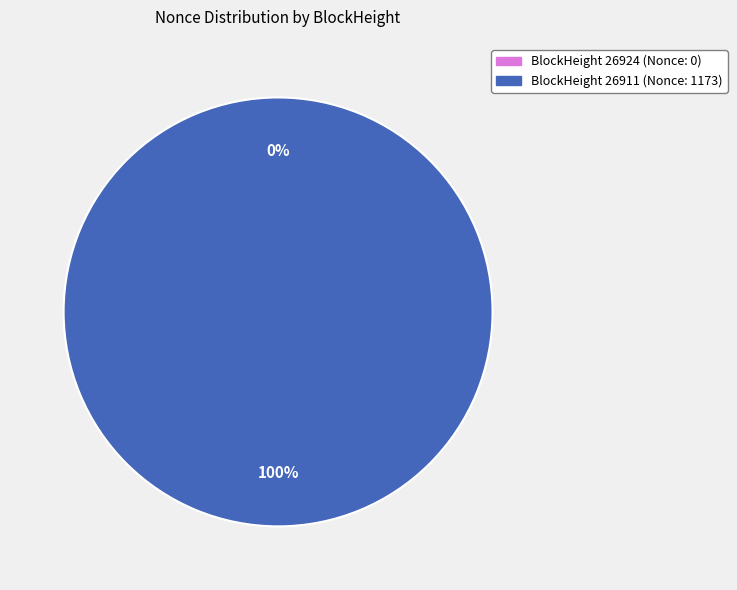

How much of the chart is everything except 26924?

100.0%